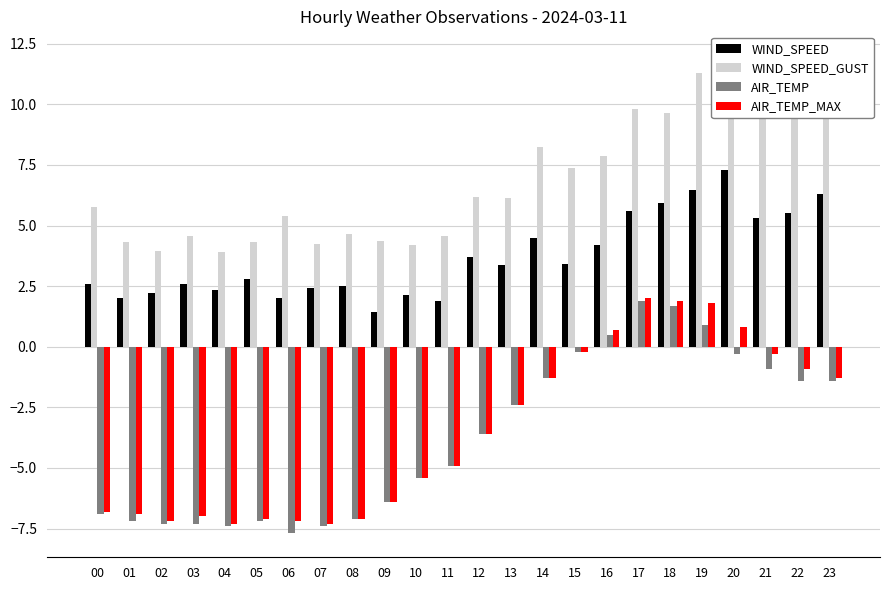

The value of WIND_SPEED at 02 is 2.2. True or false?

True